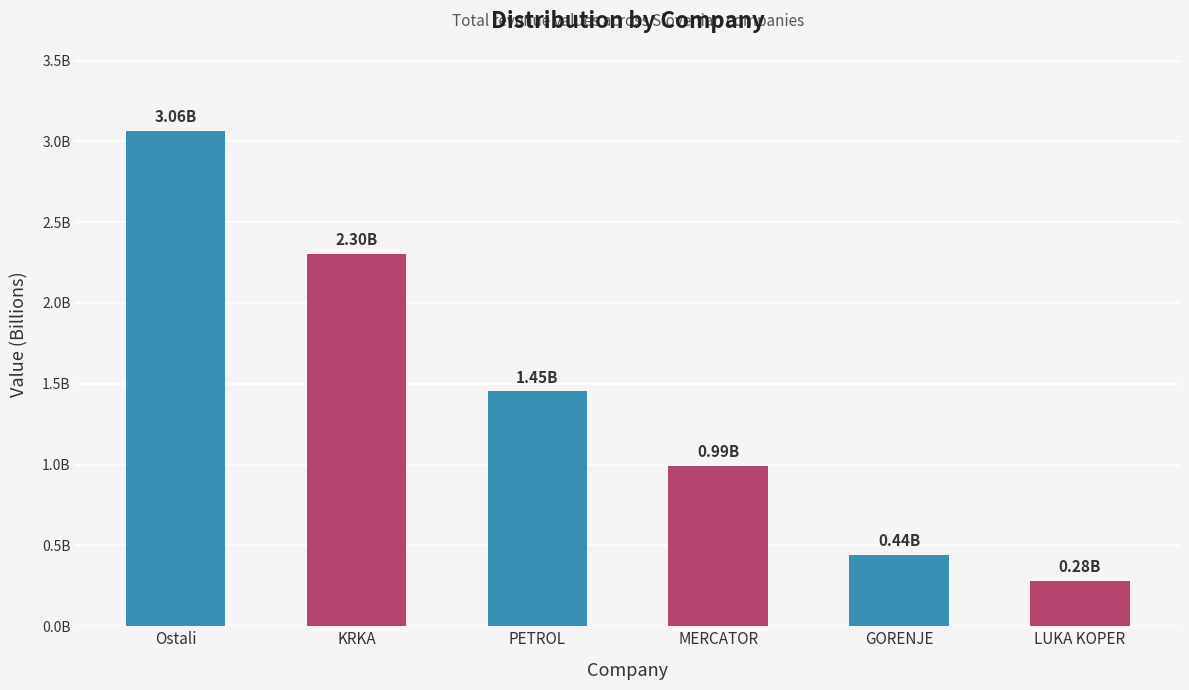

Are the bars horizontal?

No